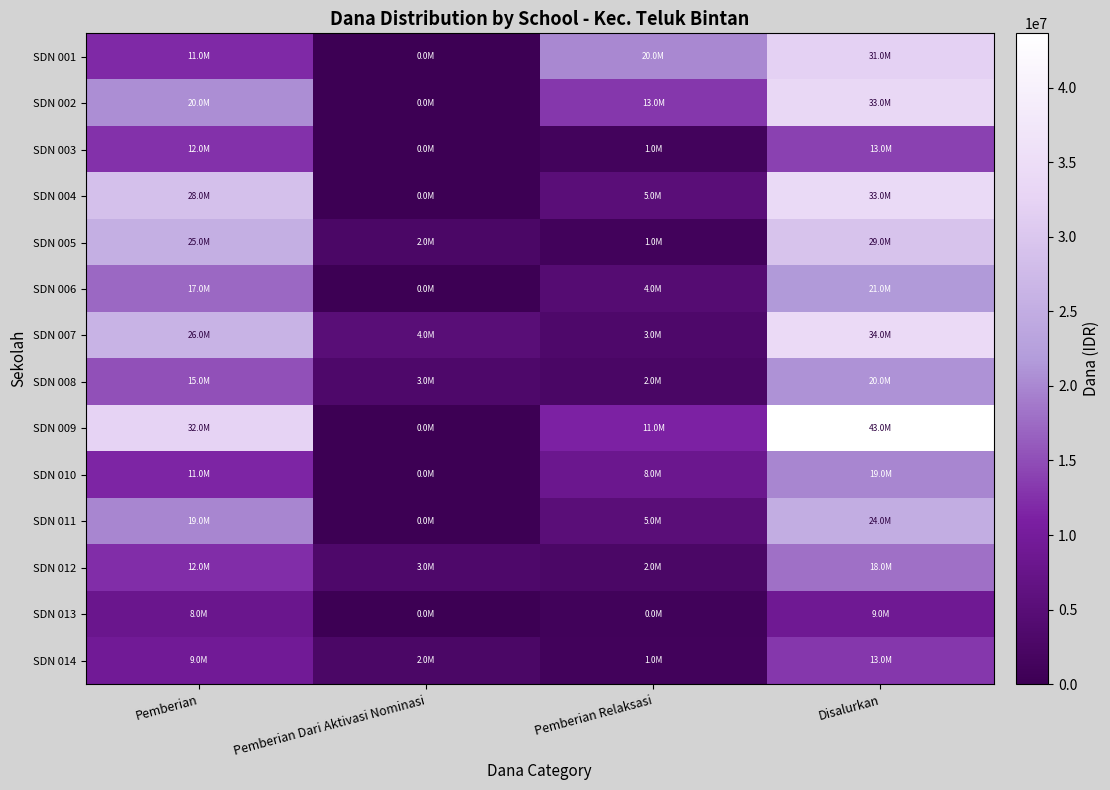

Which series has the largest total across all categories?

SDN 009